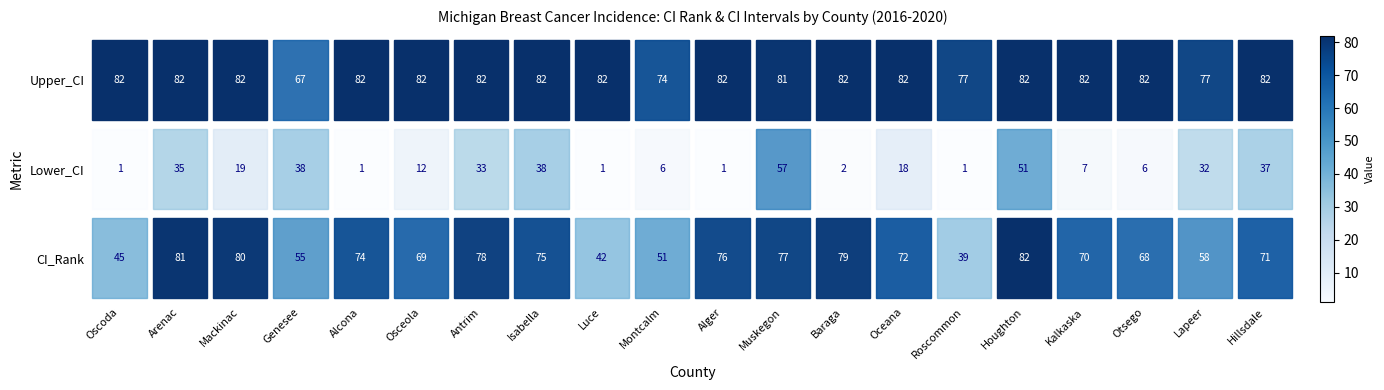

Reading left to right, list all the values displayed in this chart.

row_0: Oscoda=45	Arenac=81	Mackinac=80	Genesee=55	Alcona=74	Osceola=69	Antrim=78	Isabella=75	Luce=42	Montcalm=51	Alger=76	Muskegon=77	Baraga=79	Oceana=72	Roscommon=39	Houghton=82	Kalkaska=70	Otsego=68	Lapeer=58	Hillsdale=71
row_1: Oscoda=1	Arenac=35	Mackinac=19	Genesee=38	Alcona=1	Osceola=12	Antrim=33	Isabella=38	Luce=1	Montcalm=6	Alger=1	Muskegon=57	Baraga=2	Oceana=18	Roscommon=1	Houghton=51	Kalkaska=7	Otsego=6	Lapeer=32	Hillsdale=37
row_2: Oscoda=82	Arenac=82	Mackinac=82	Genesee=67	Alcona=82	Osceola=82	Antrim=82	Isabella=82	Luce=82	Montcalm=74	Alger=82	Muskegon=81	Baraga=82	Oceana=82	Roscommon=77	Houghton=82	Kalkaska=82	Otsego=82	Lapeer=77	Hillsdale=82